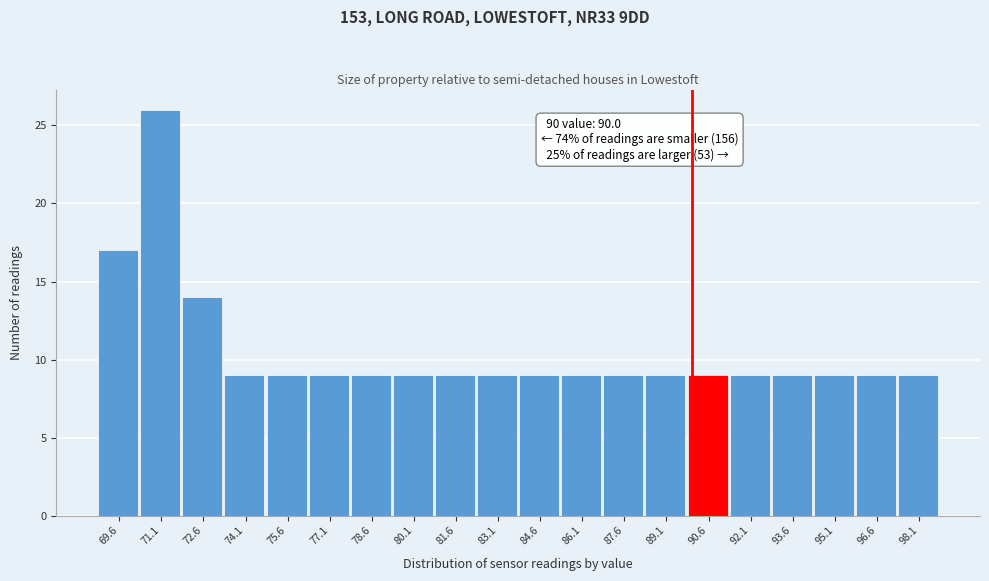

Over which range of the x-axis is the bar tallest?

70.4 to 71.8